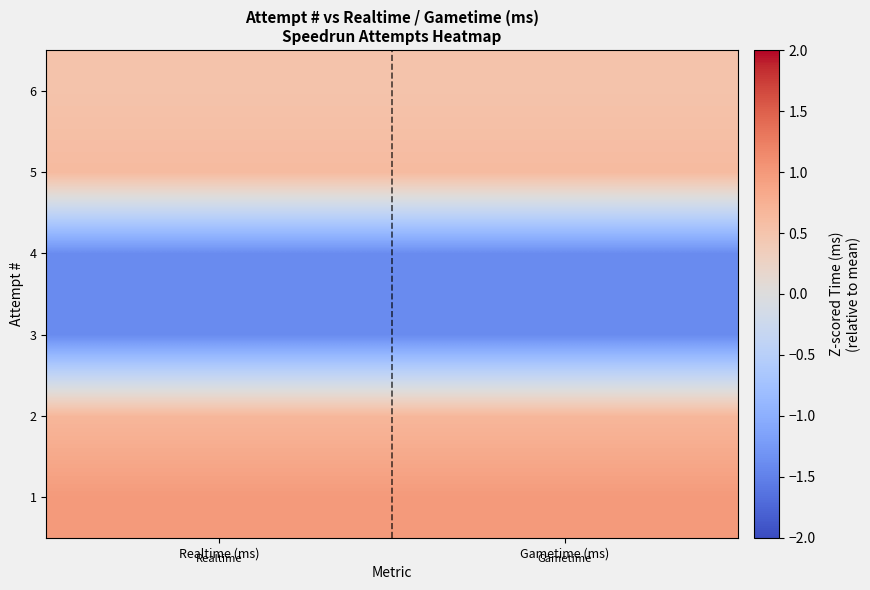

Which label corresponds to the smallest value in the chart?

Realtime (ms)